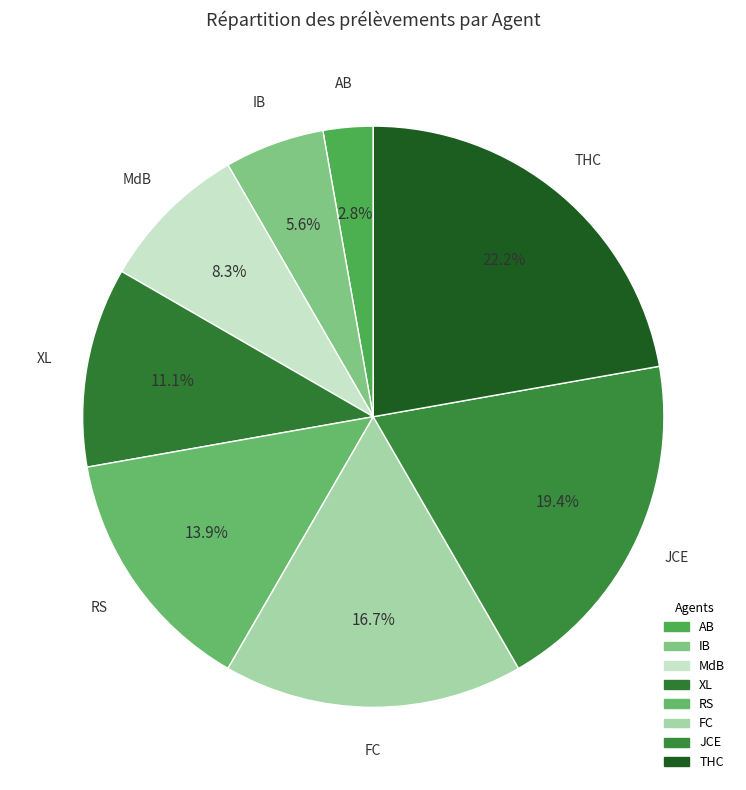

Is it true that FC is 17% of the pie?

True